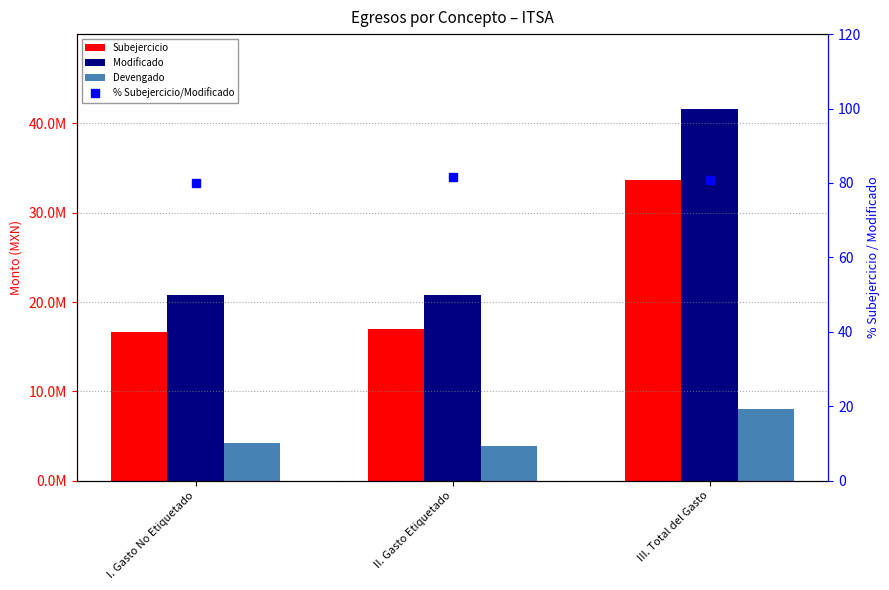

What is the difference between the Devengado values at II. Gasto Etiquetado and I. Gasto No Etiquetado?

351630.6